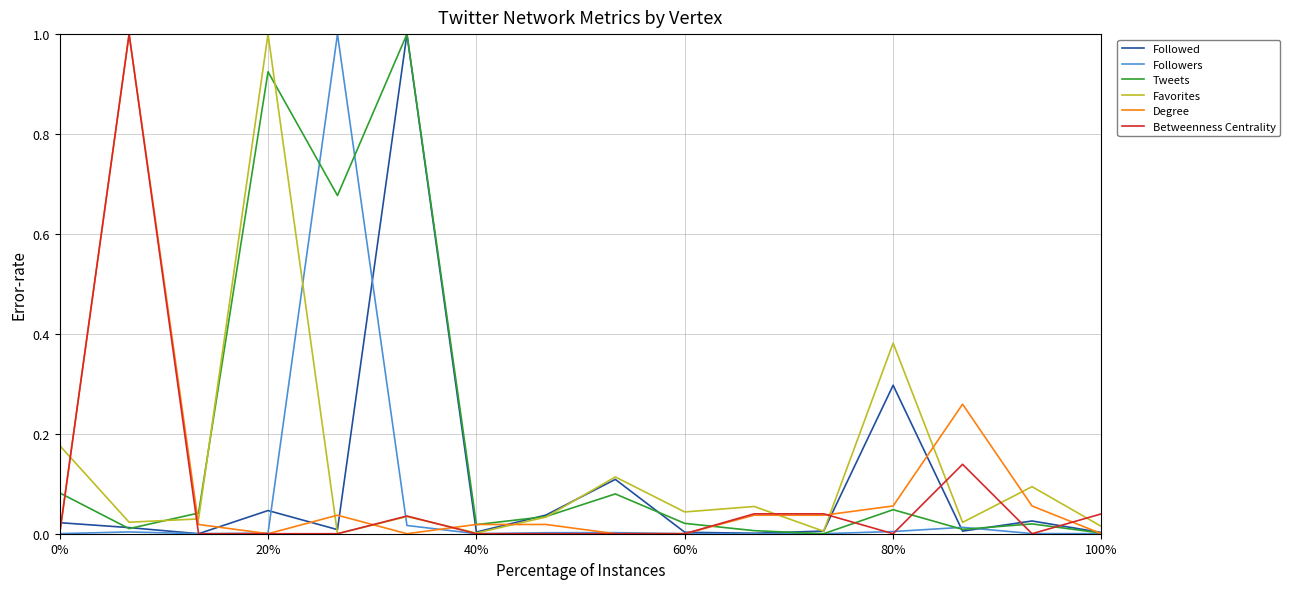

Which series has the largest total across all categories?

Tweets